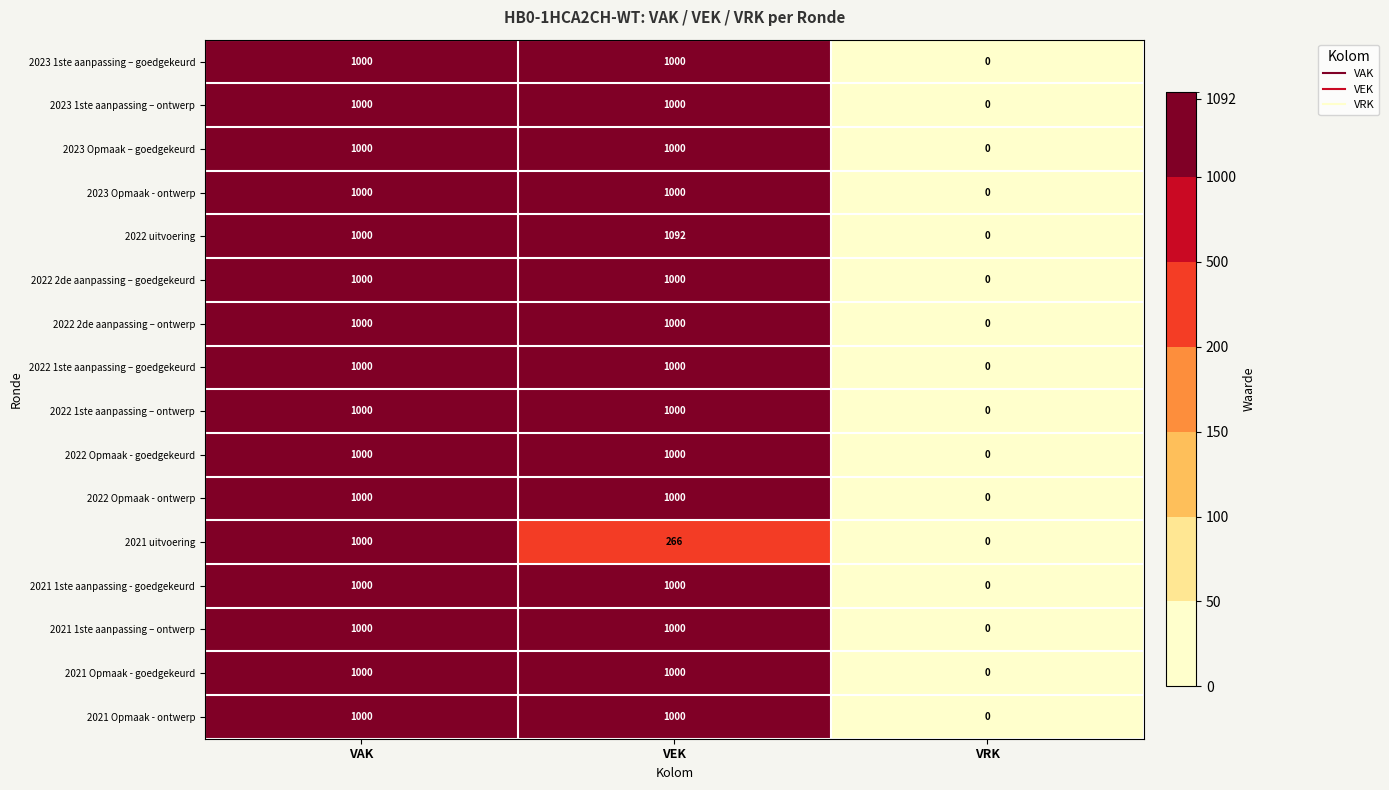

True or false: 2021 Opmaak - goedgekeurd has a value of 1740 at VEK.

False